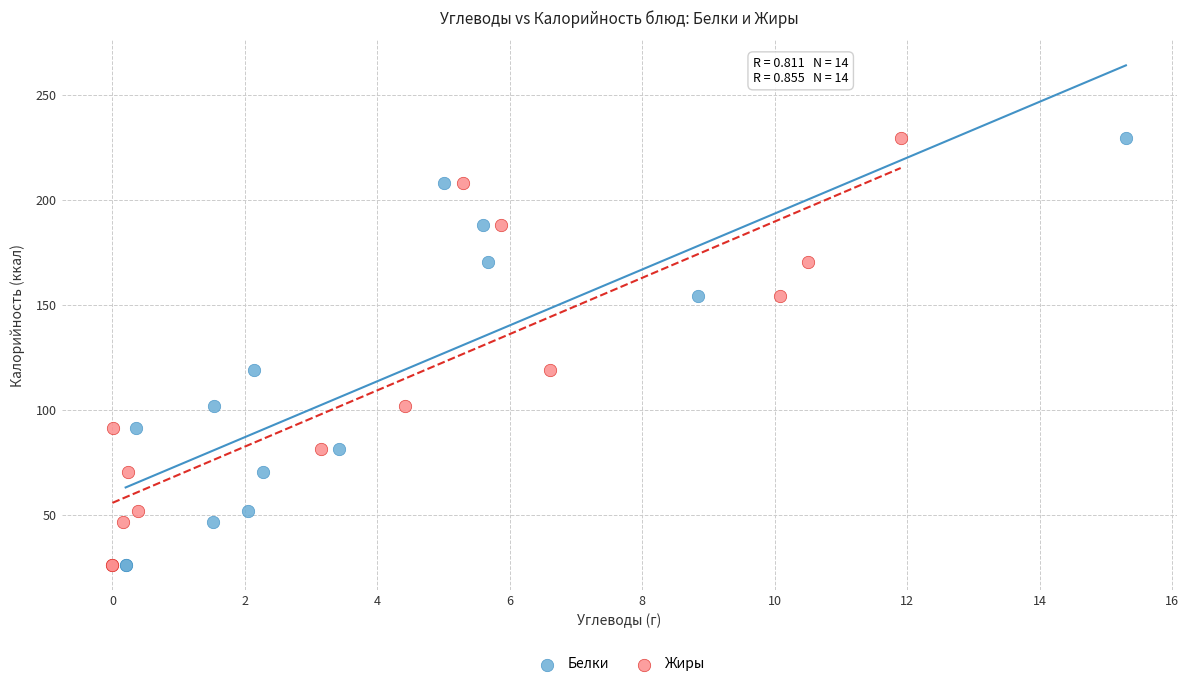

What are all the series names shown in the legend?

Белки, Жиры